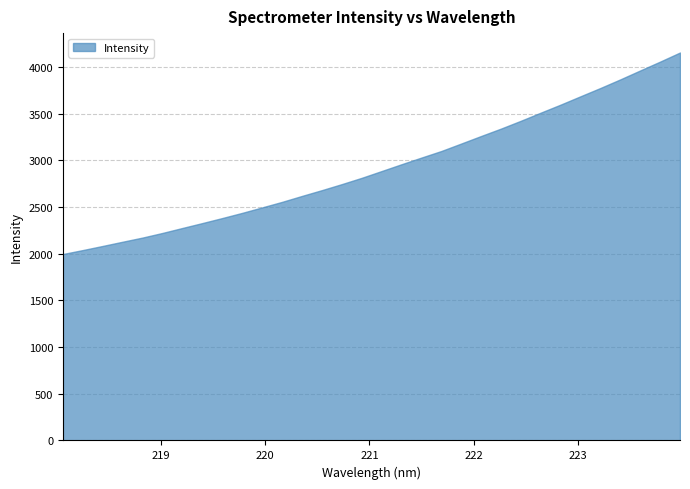

Approximately how many times larger is the value at 218.8244 compared to 223.2172?

0.6